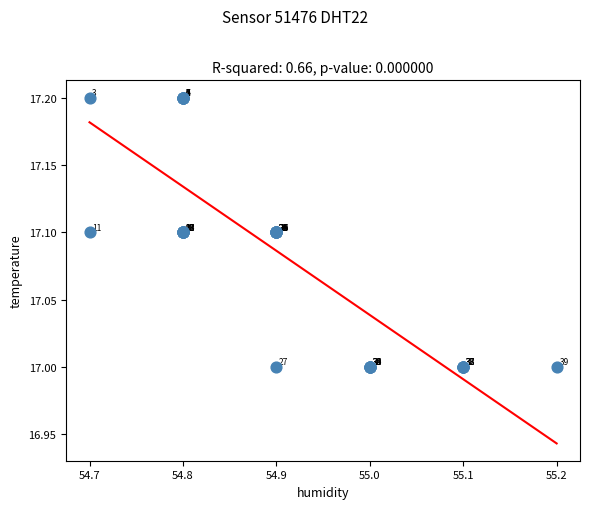

What Y value in the scatter plot is closest to 17?

17.0